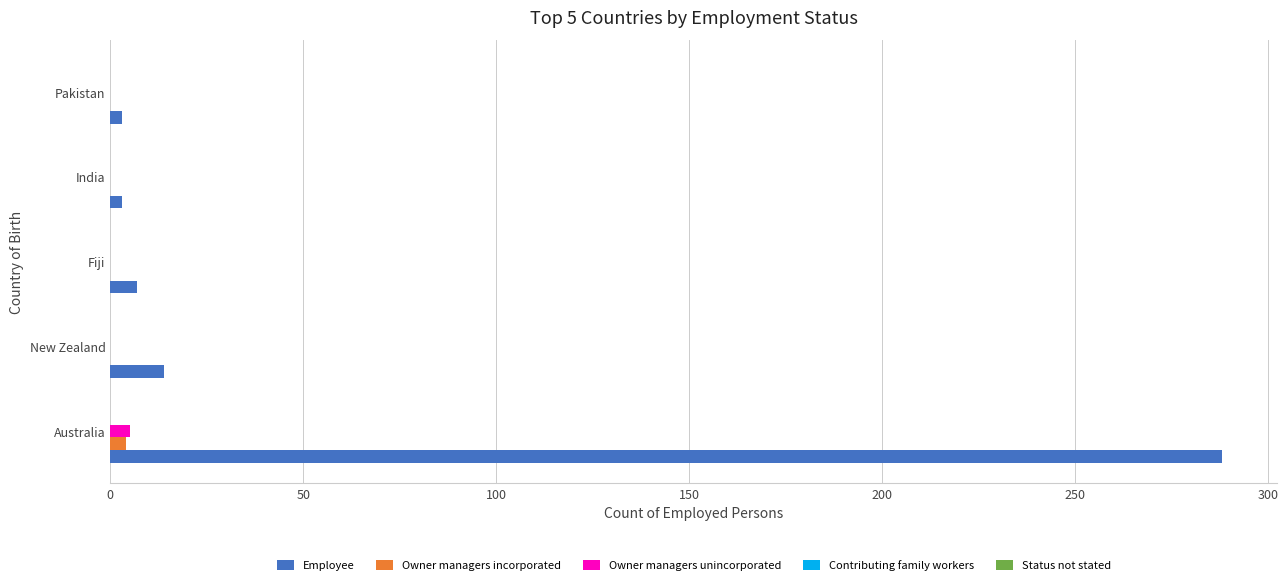

Where is Employee nearest to the value 145?

New Zealand